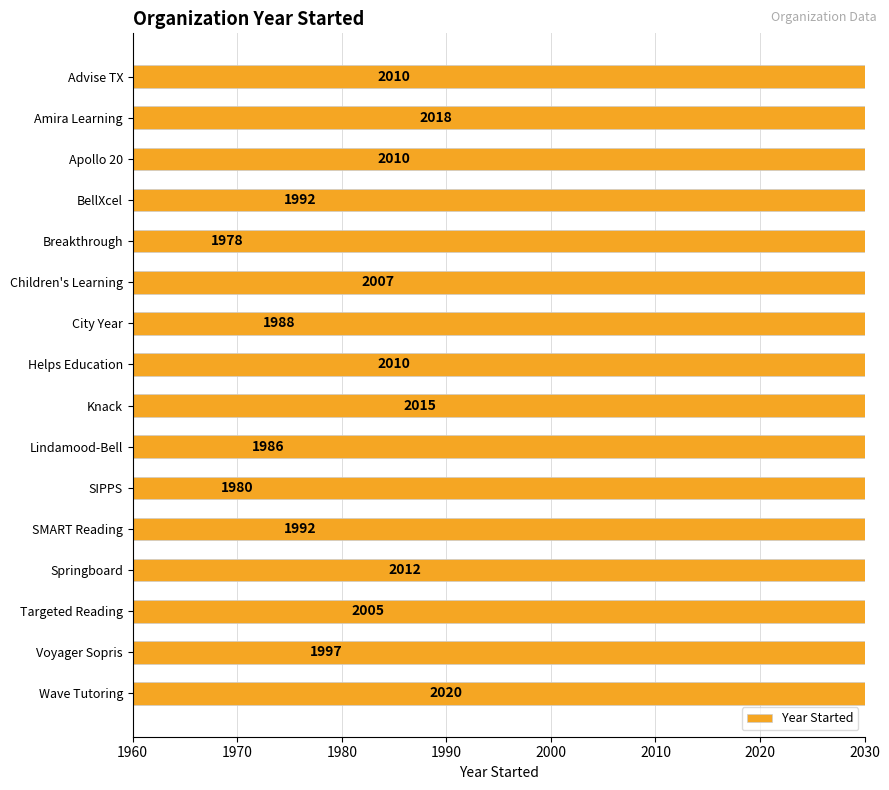

What position from the left is Targeted Reading?

14